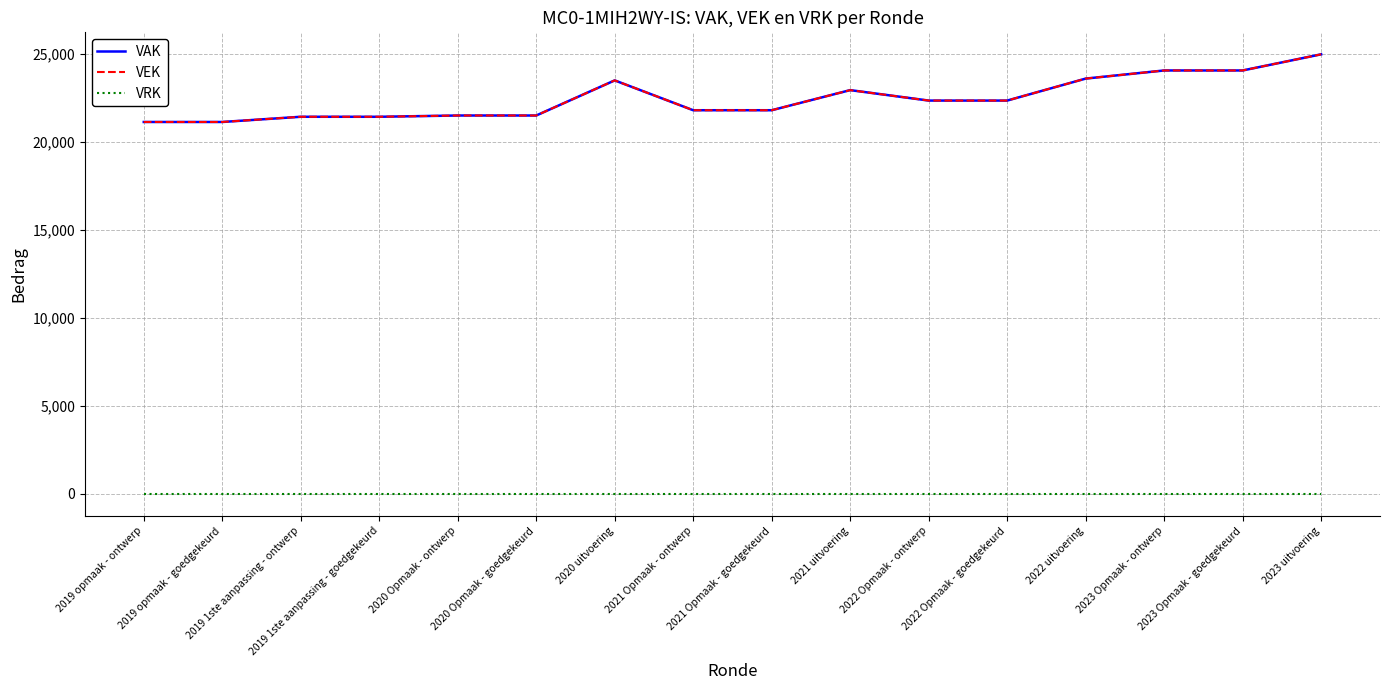

What is the label of the 10th point from the right?

2020 uitvoering